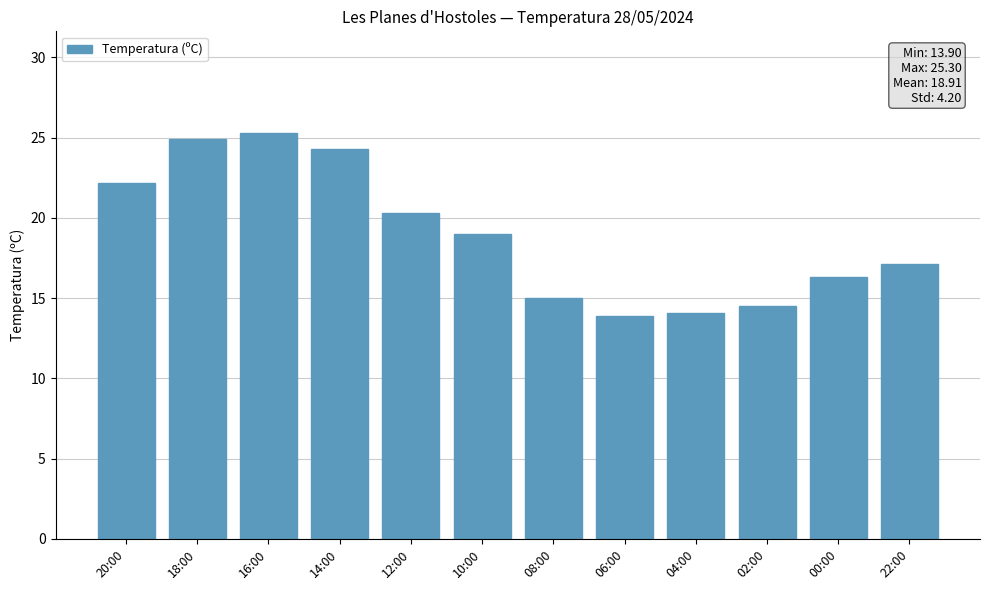

Reading left to right, what are all the values shown in this chart?

20:00=22.2	18:00=24.9	16:00=25.3	14:00=24.3	12:00=20.3	10:00=19.0	08:00=15.0	06:00=13.9	04:00=14.1	02:00=14.5	00:00=16.3	22:00=17.1